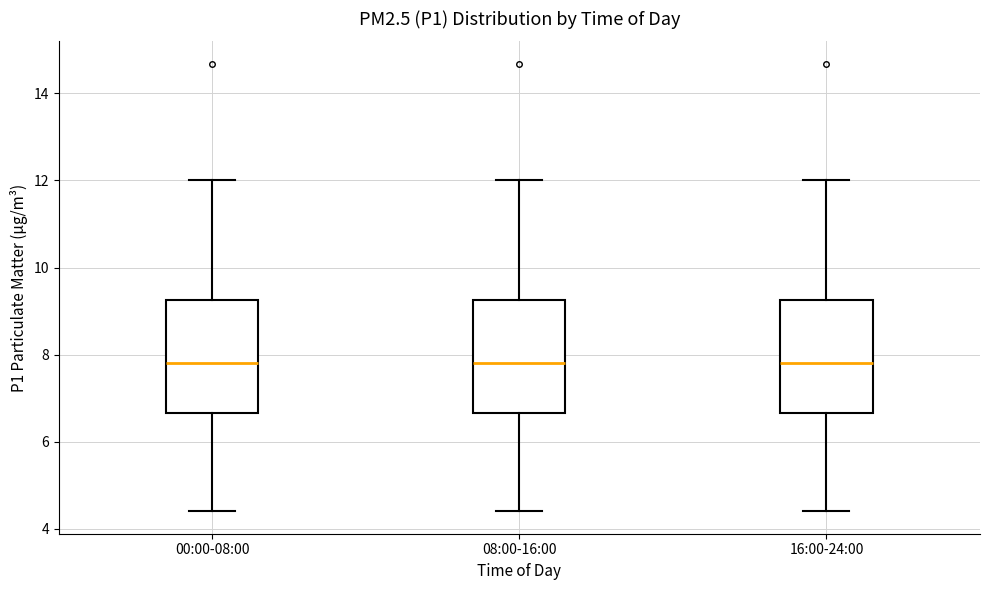

Where does the lower whisker of the box for 16:00-24:00 end on the y-axis? The values are not printed on the chart, so give them approximately, as read against the axis.

4.4